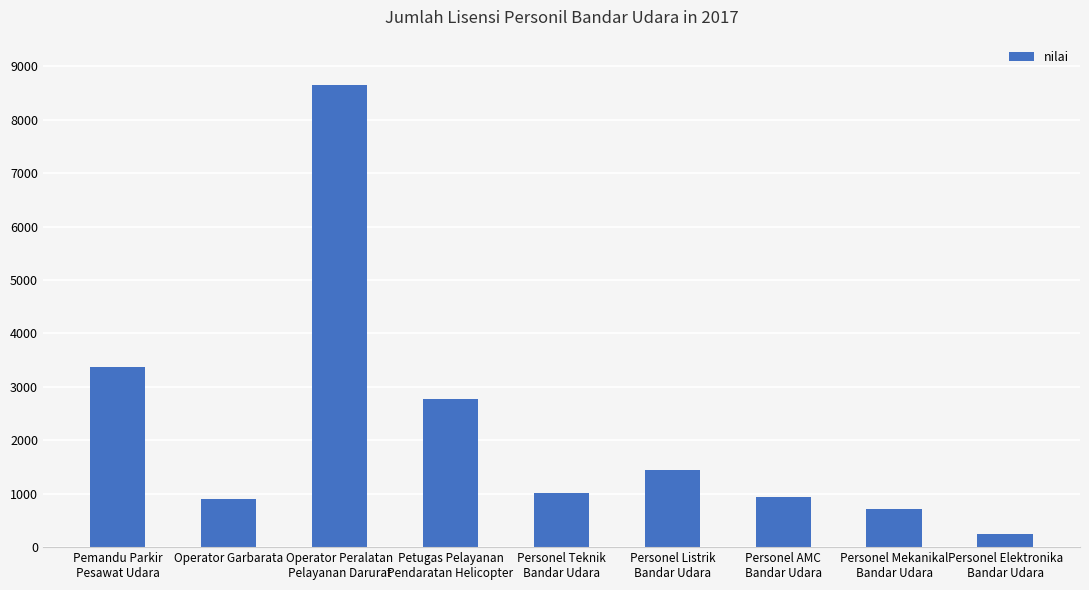

Which category has the lowest value across all series?

Personel Elektronika
Bandar Udara